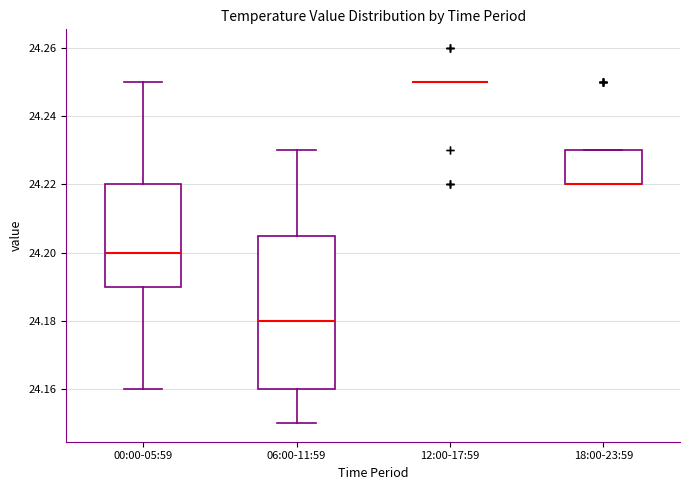

Reading left to right, read every box against the y-axis: the position of its median line, the range the box covers, and the ends of its whiskers. The values are not printed on the chart, so give them approximately, as read against the axis.

00:00-05:59: median 24.200, box 24.190 to 24.220, whiskers 24.160 to 24.250
06:00-11:59: median 24.180, box 24.160 to 24.206, whiskers 24.150 to 24.230
12:00-17:59: box collapsed to a line at 24.250, whiskers 24.250 to 24.250
18:00-23:59: median 24.220 (drawn on the box's lower edge), box 24.220 to 24.230, whiskers 24.220 to 24.230